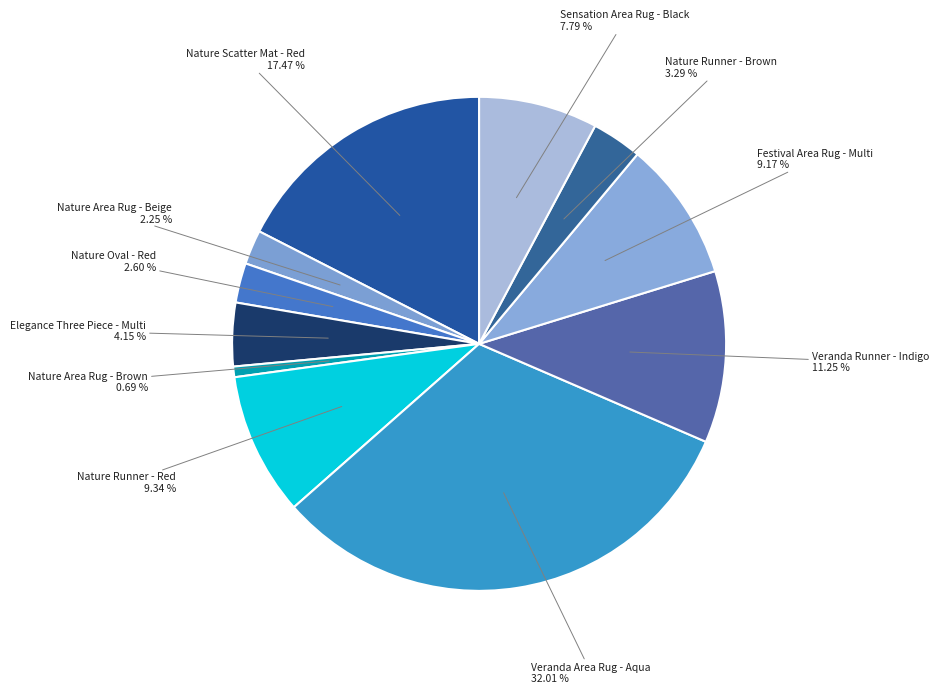

What is the ratio of the value at Veranda Area Rug - Aqua to the value at Elegance Three Piece - Multi?

7.7